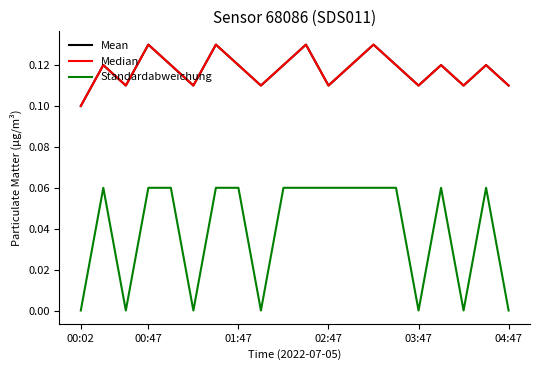

Does the chart have visible grid lines?

No